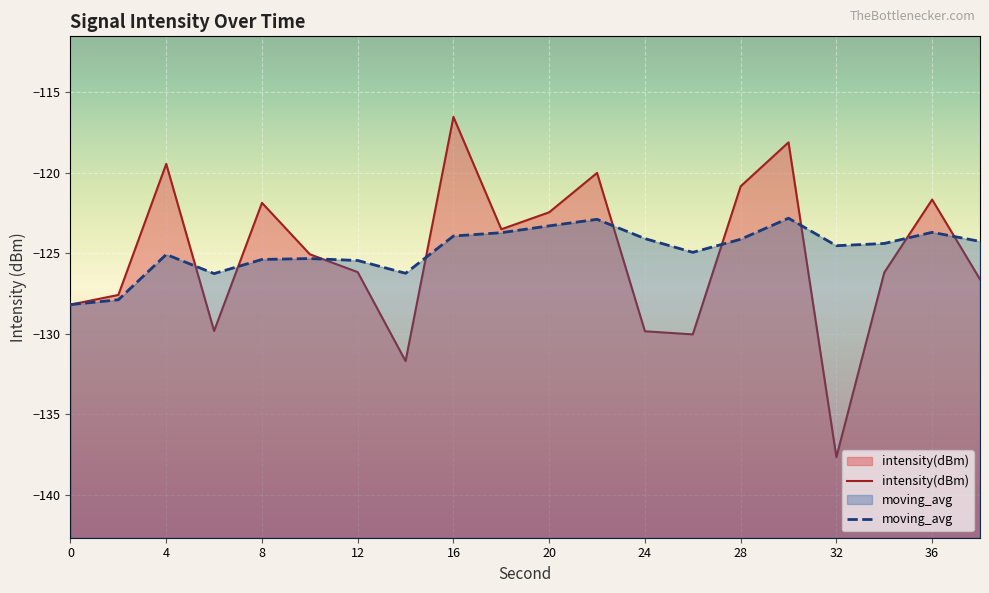

Rank the series at 22 from lowest to highest value.

moving_avg, intensity(dBm)